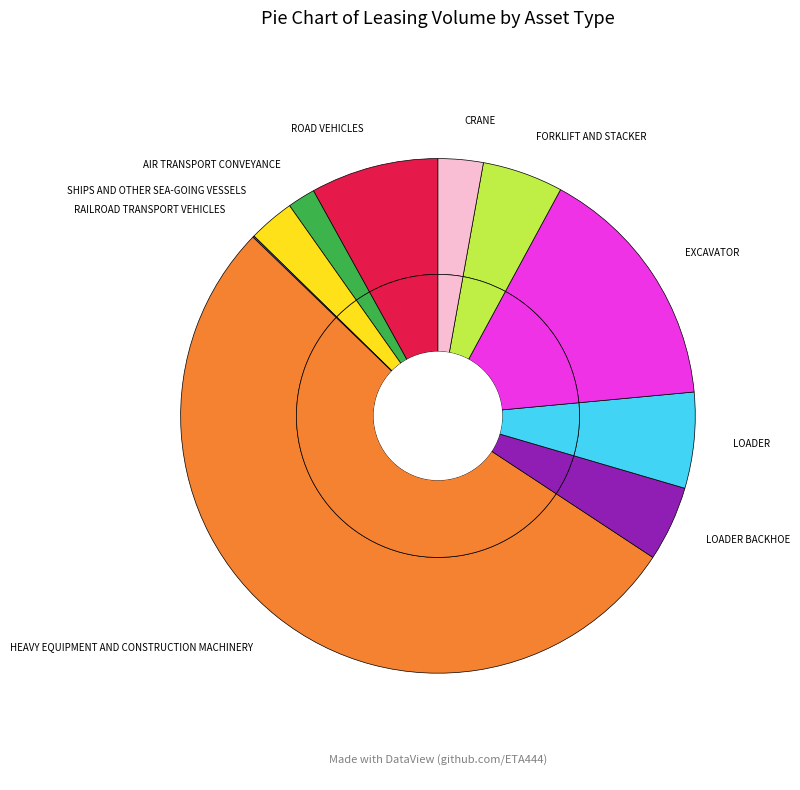

To the nearest percent, what is the difference between the largest and smallest slice percentages?

53%